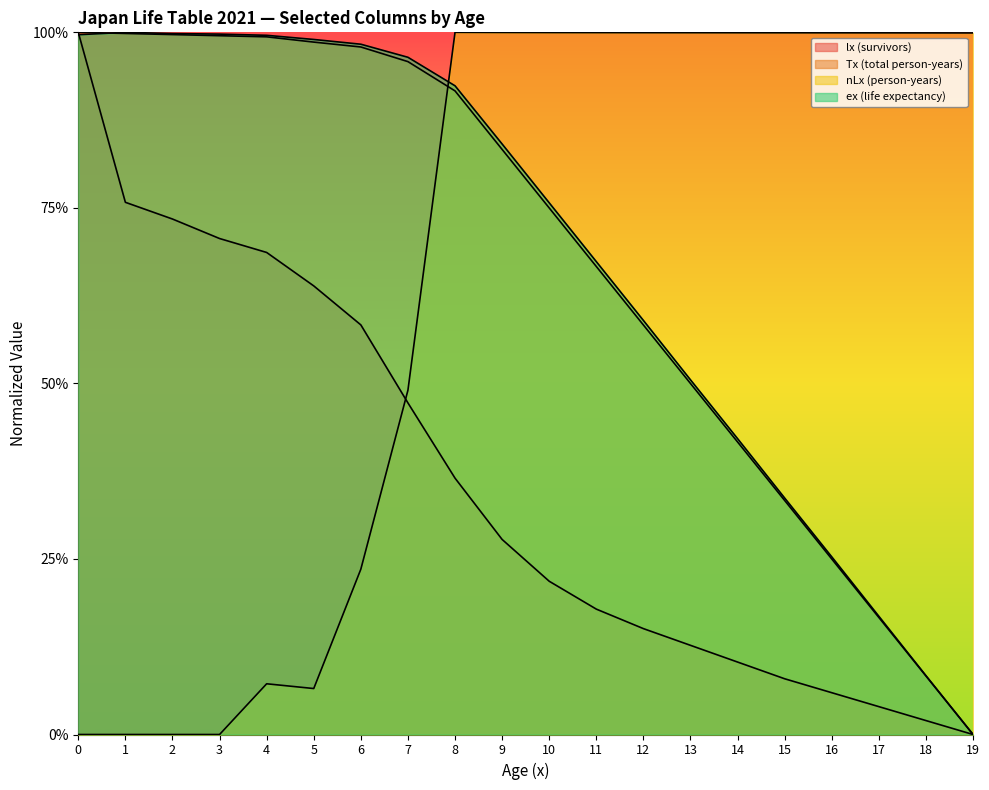

Where is the first local maximum for nLx (person-years)?

4